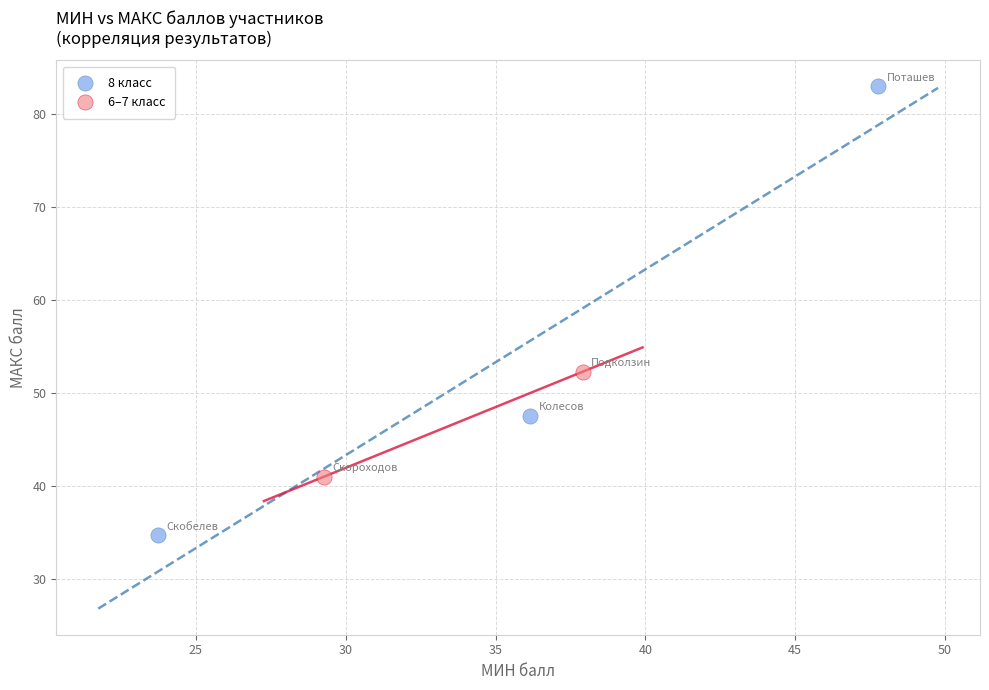

Which series reaches the maximum Y coordinate?

8 класс